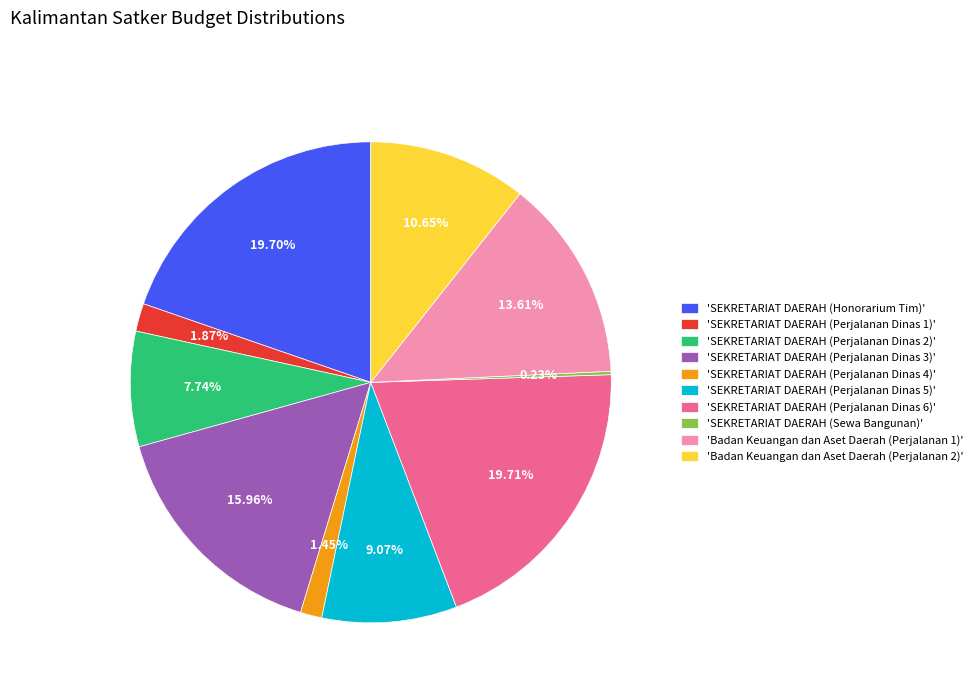

Which has a higher value, 'SEKRETARIAT DAERAH (Honorarium Tim)' or 'SEKRETARIAT DAERAH (Perjalanan Dinas 5)'?

'SEKRETARIAT DAERAH (Honorarium Tim)'